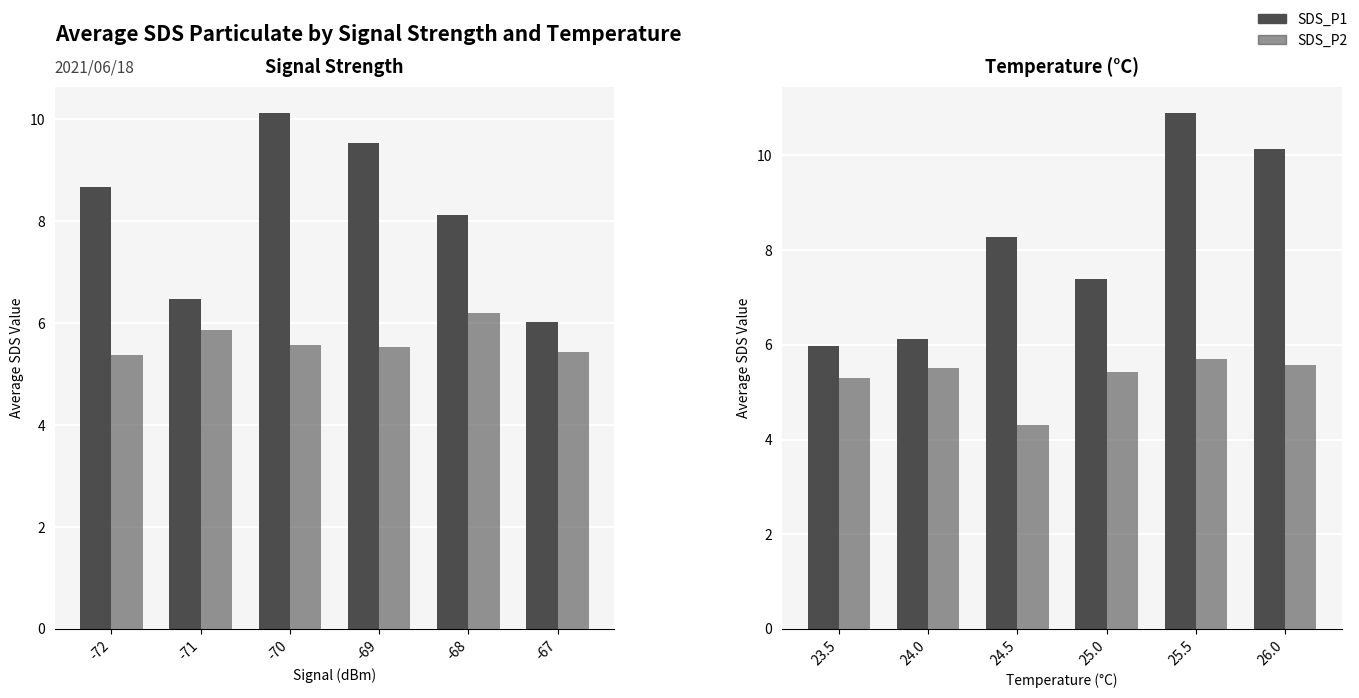

What is the minimum value for SDS_P1?

6.0